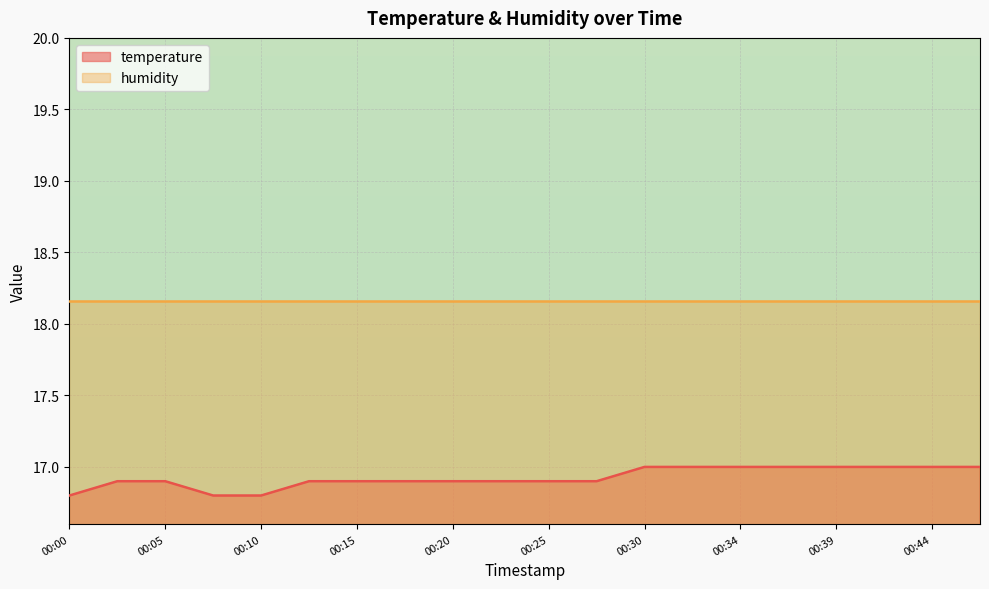

What is the value of the 16th point from the left?

17.0